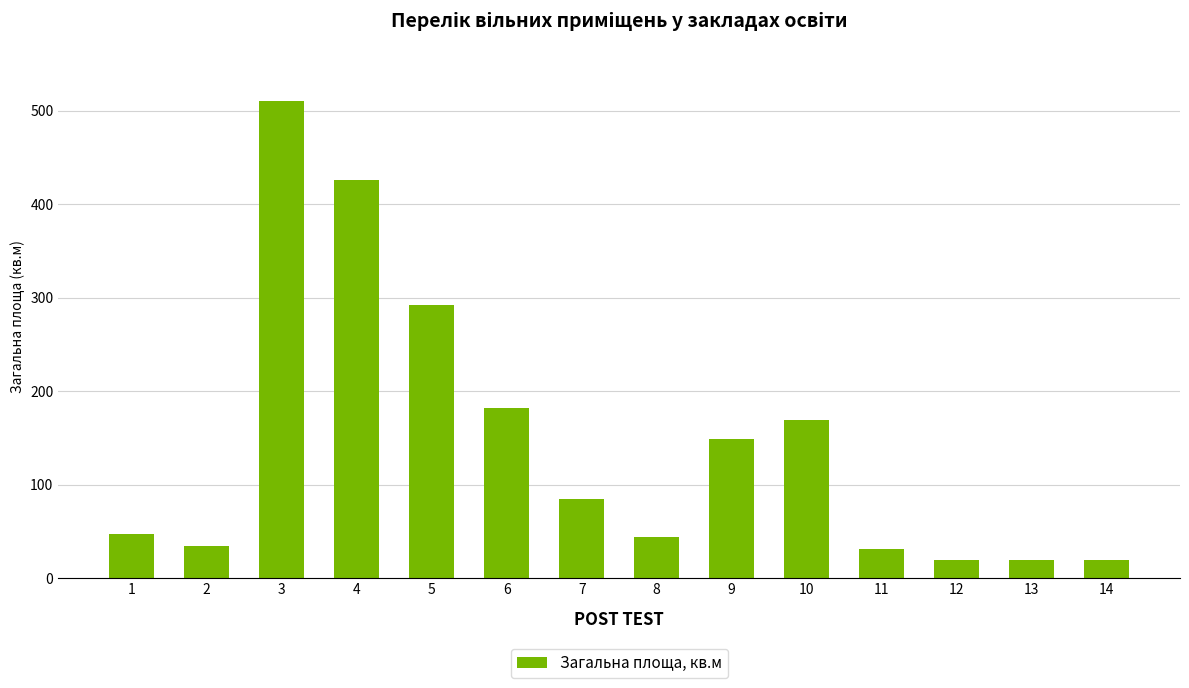

What is the maximum value shown in the chart?

510.1